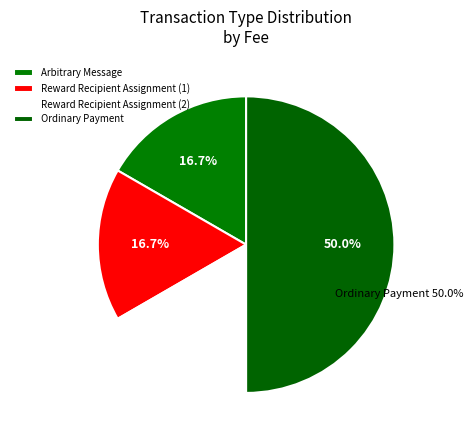

Rank the categories by value from lowest to highest.

Arbitrary Message, Reward Recipient Assignment (1), Reward Recipient Assignment (2), Ordinary Payment